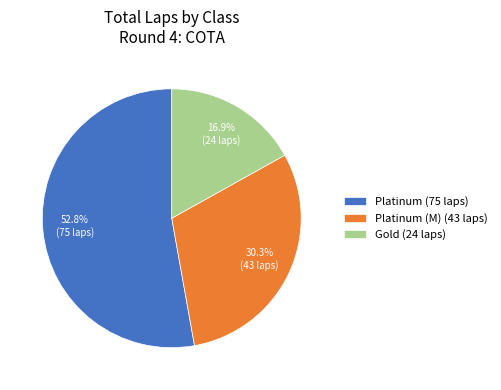

What is the largest slice in the pie chart?

Platinum (75 laps)